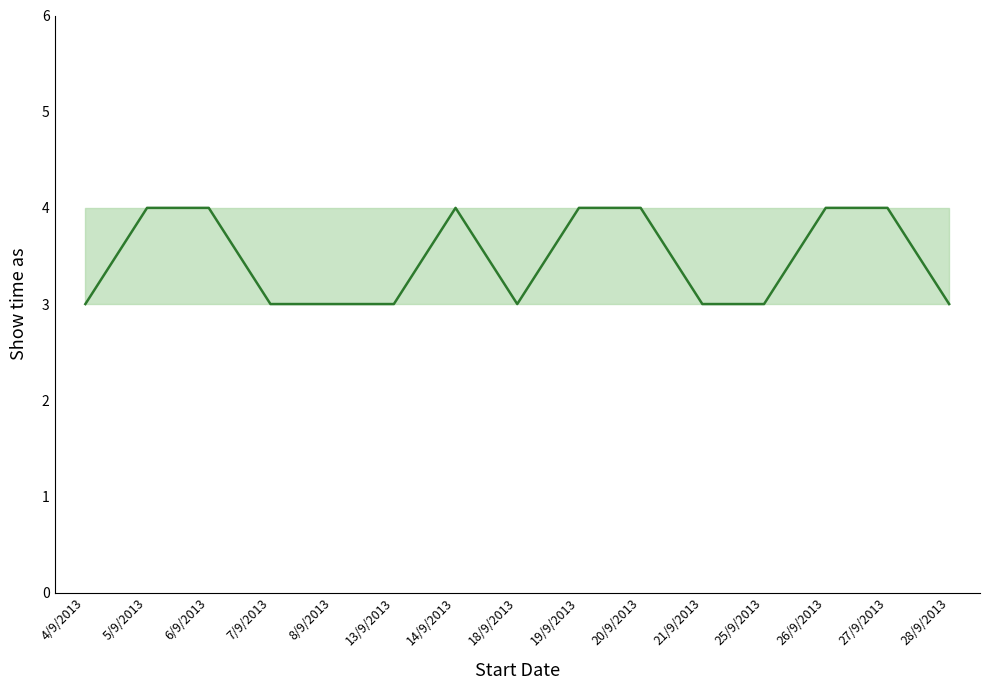

Reading left to right, extract all data points from this chart.

4/9/2013=3	5/9/2013=4	6/9/2013=4	7/9/2013=3	8/9/2013=3	13/9/2013=3	14/9/2013=4	18/9/2013=3	19/9/2013=4	20/9/2013=4	21/9/2013=3	25/9/2013=3	26/9/2013=4	27/9/2013=4	28/9/2013=3